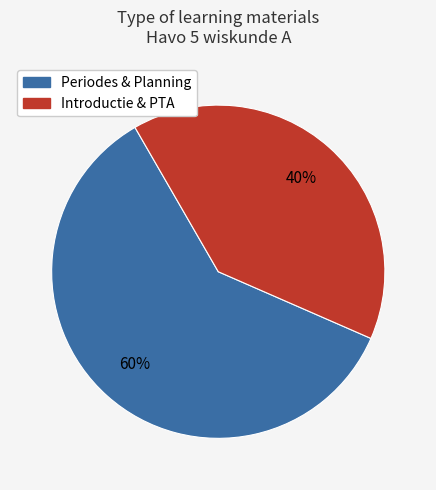

To the nearest percent, what is the average slice percentage?

50%